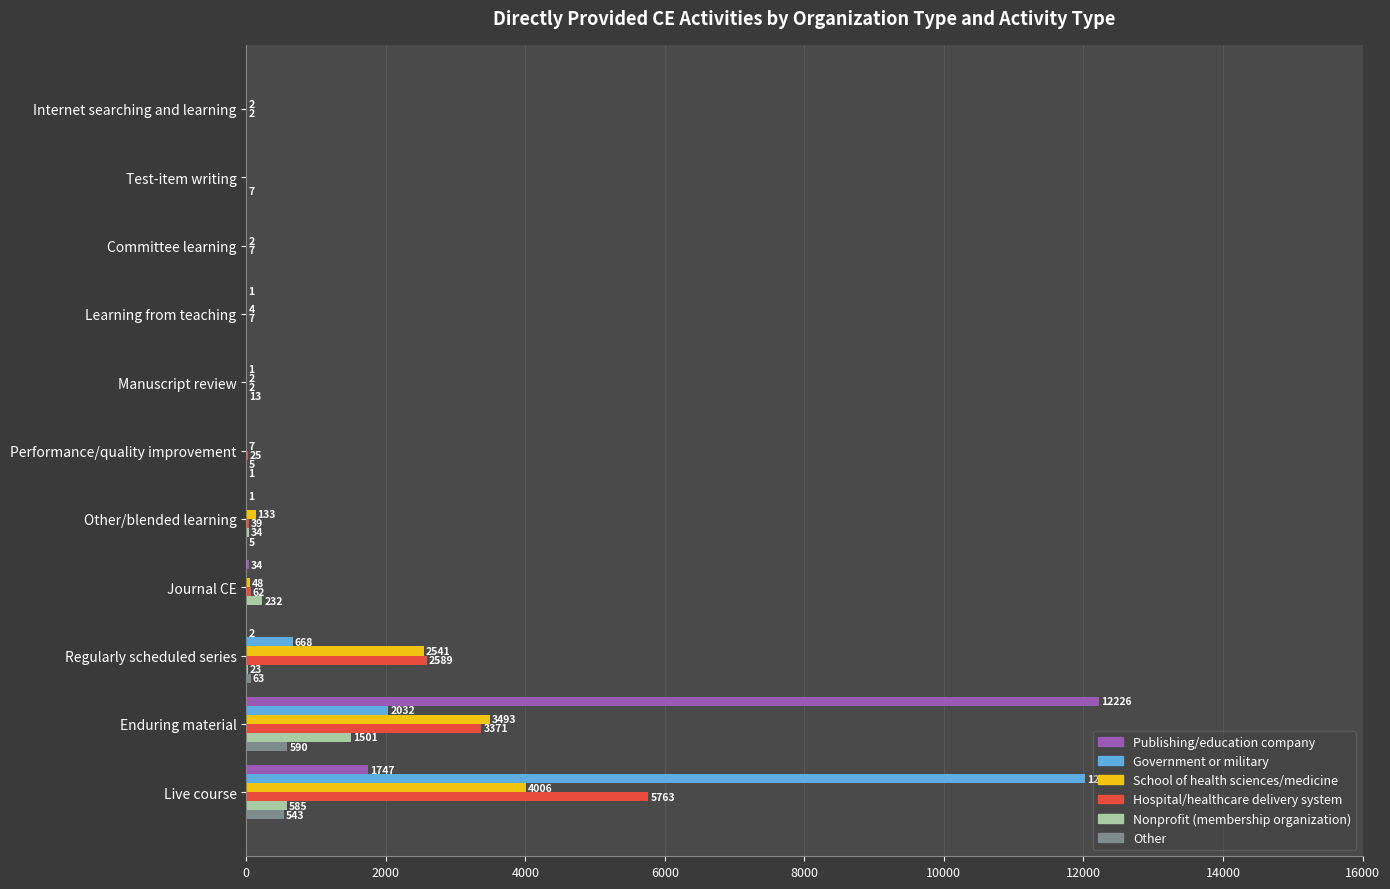

The value of Hospital/healthcare delivery system at Journal CE is 62. True or false?

True